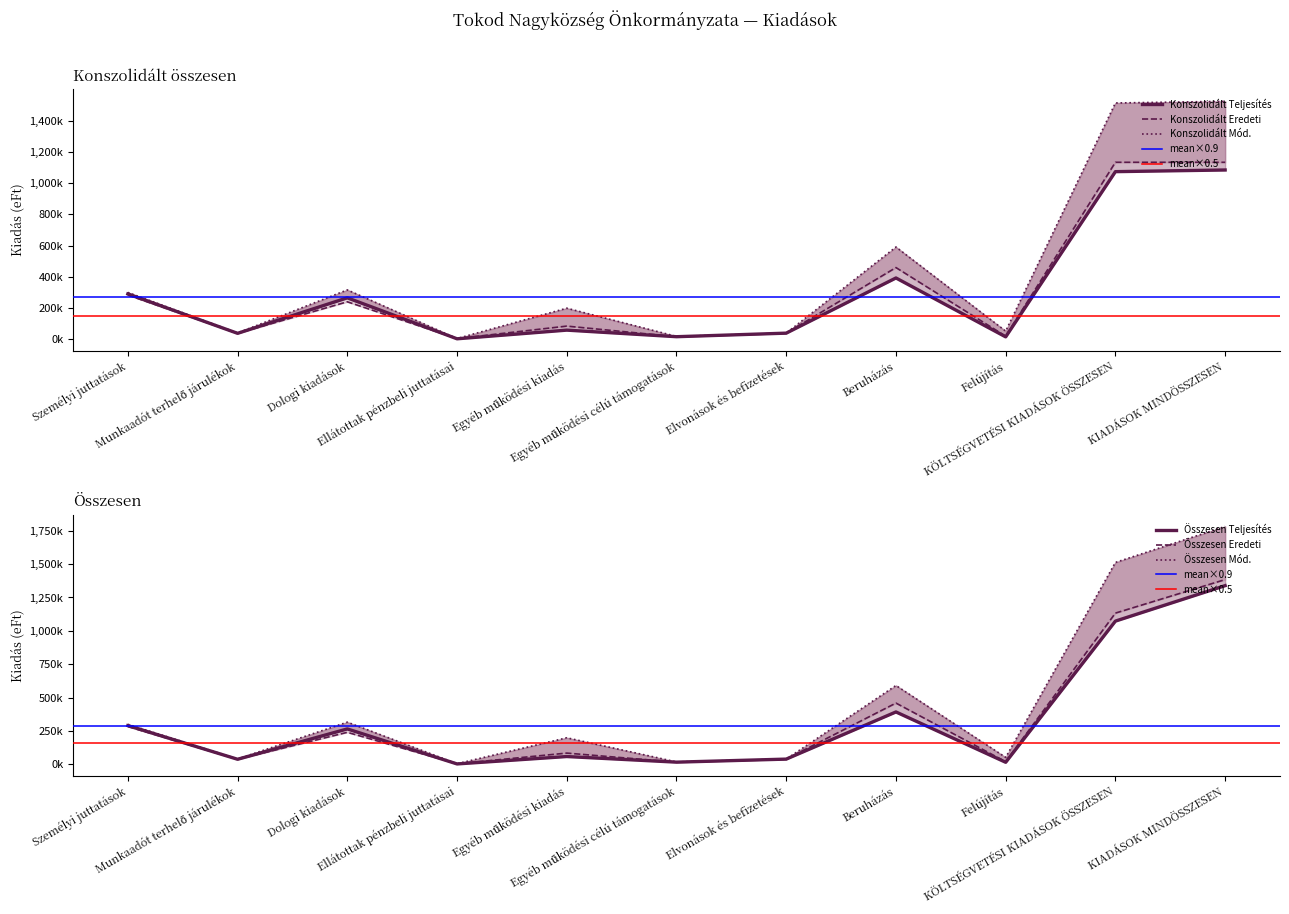

At Felújítás, list the series in order from smallest to largest.

Konszolidált Teljesítés, Összesen Teljesítés, Konszolidált Eredeti, Összesen Eredeti, Konszolidált Mód., Összesen Mód.